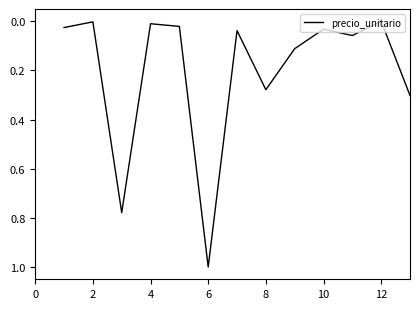

What is the difference between the maximum and minimum values?

1.0